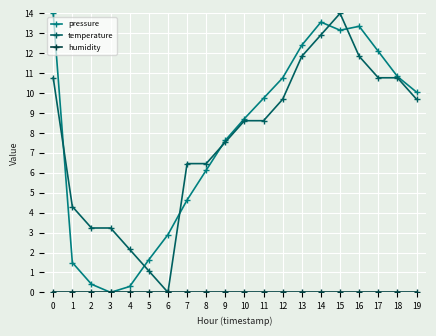

Does the chart display data point markers on the line(s)?

Yes